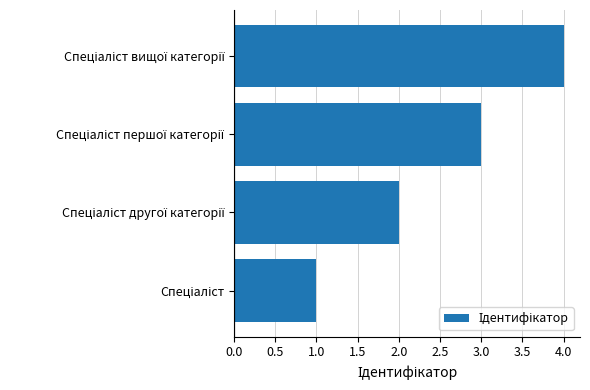

What is the difference between the maximum and minimum values?

3